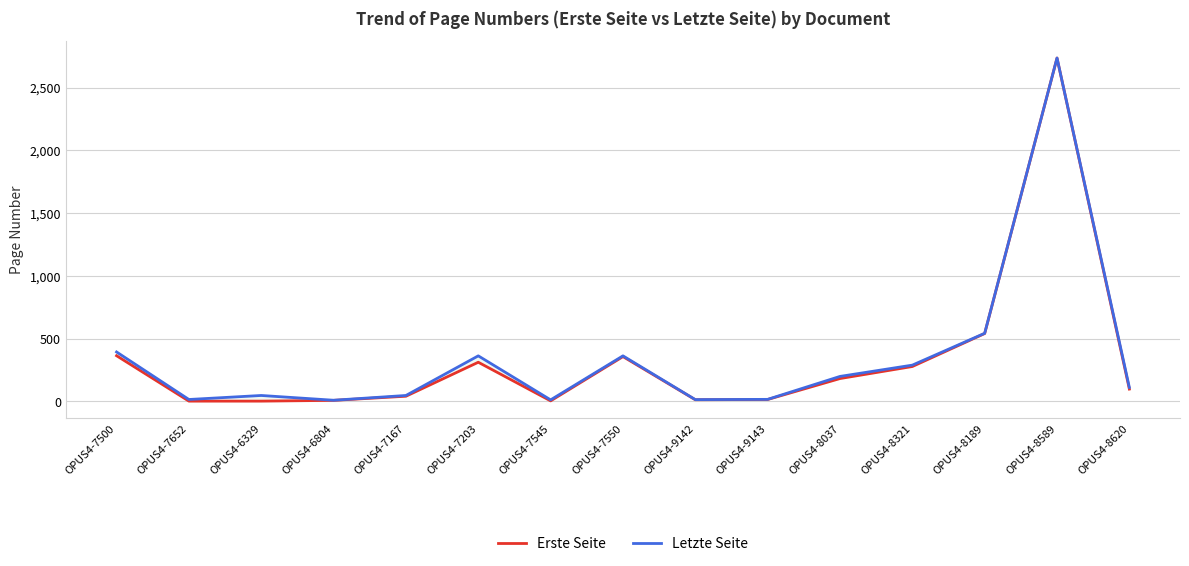

What is the spread (max minus min) of values at OPUS4-7550?

6